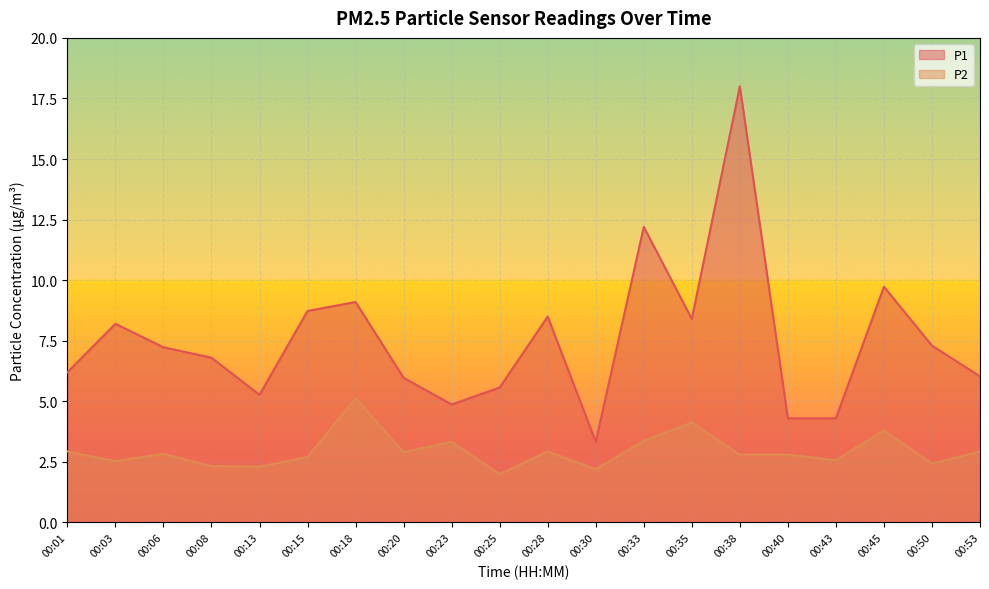

What is the minimum value shown in the chart?

2.0